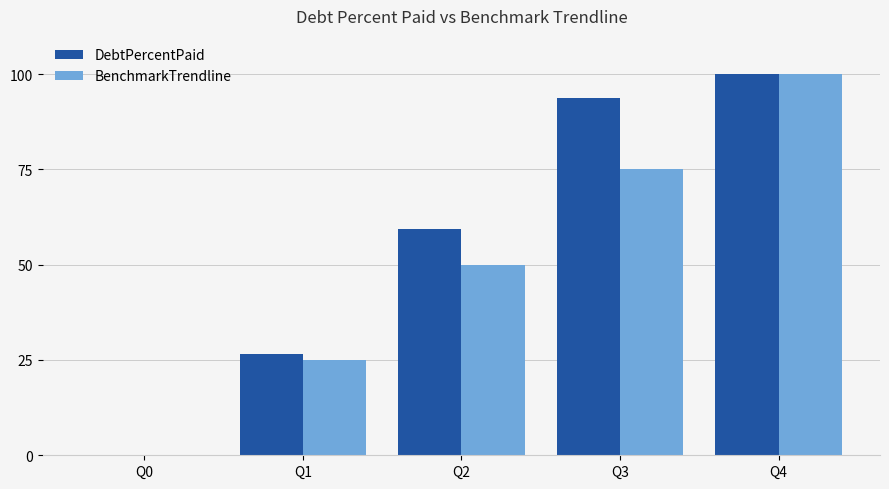

The DebtPercentPaid series shows 0.0 at Q0. True or false?

True